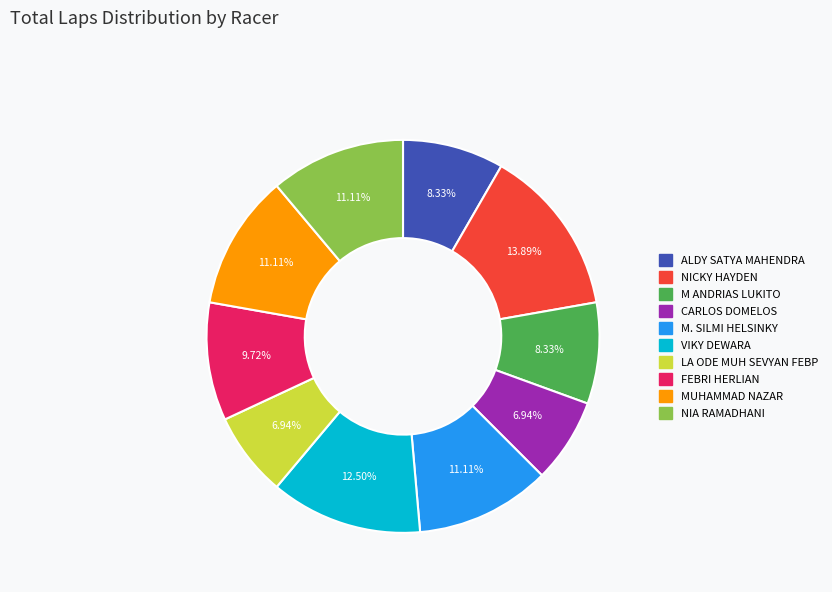

Which category has the biggest portion of the pie?

NICKY HAYDEN